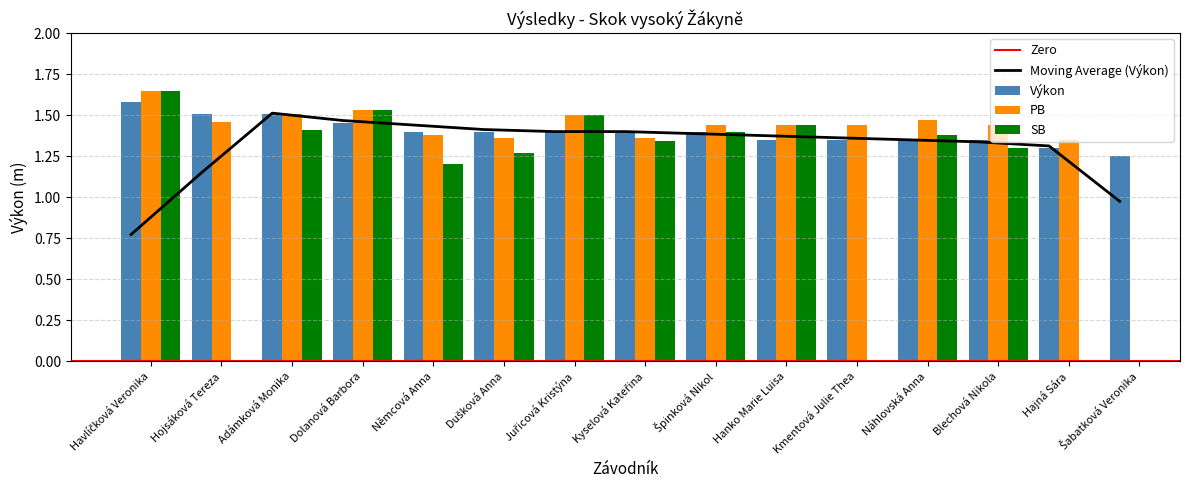

True or false: PB has a value of 0.4 at Blechová Nikola.

False